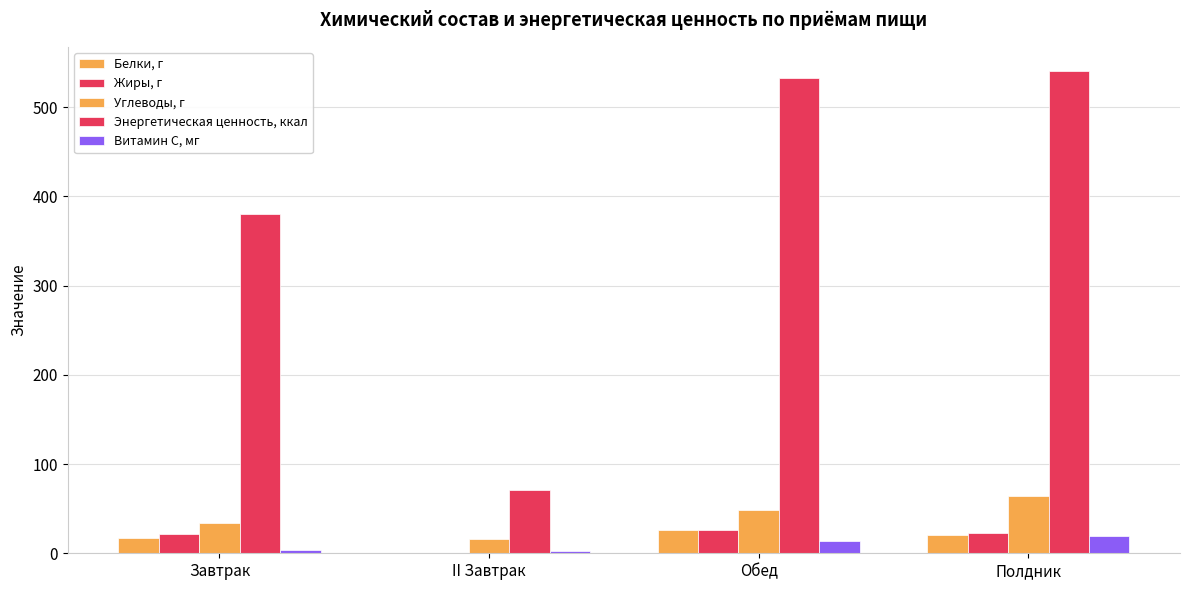

What is the label of the 1st bar from the right?

Полдник